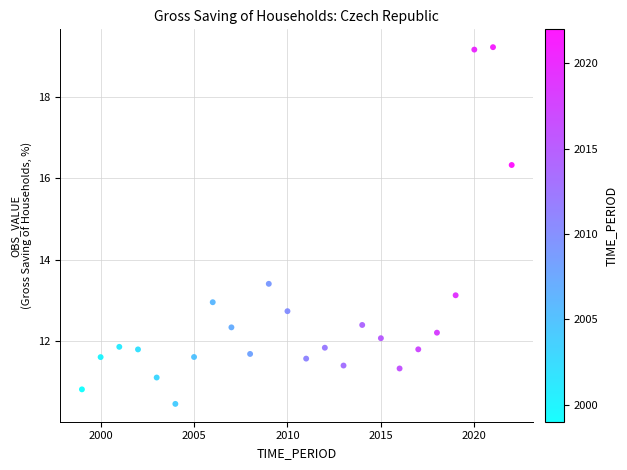

What Y value in the scatter plot is closest to 14?

13.4